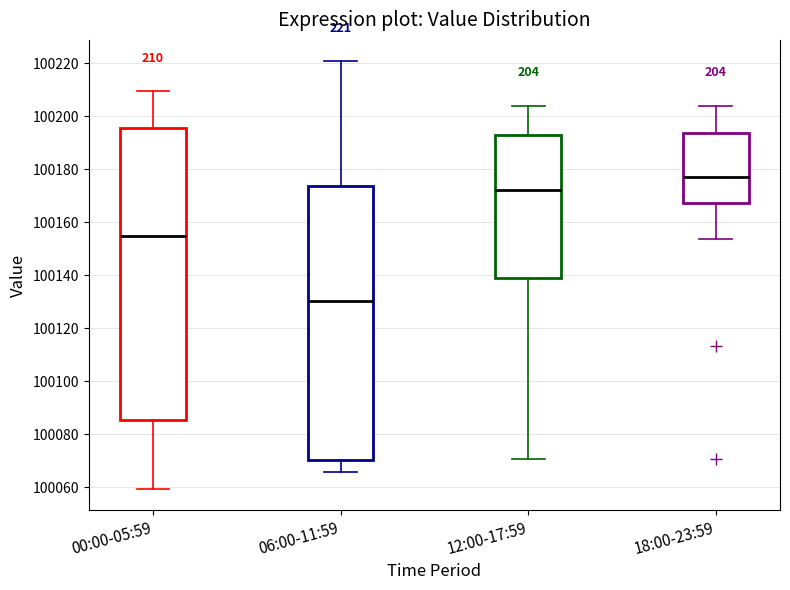

Which box has the highest median line?

18:00-23:59